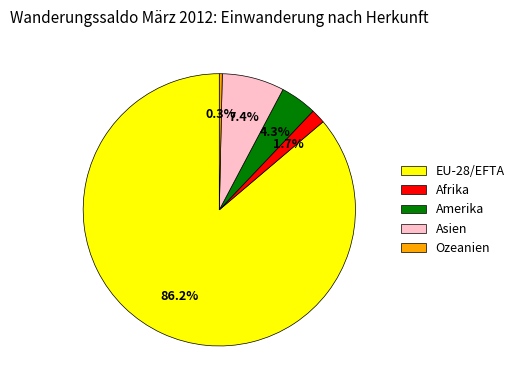

To the nearest percent, what is the combined percentage of EU-28/EFTA and Asien?

94%